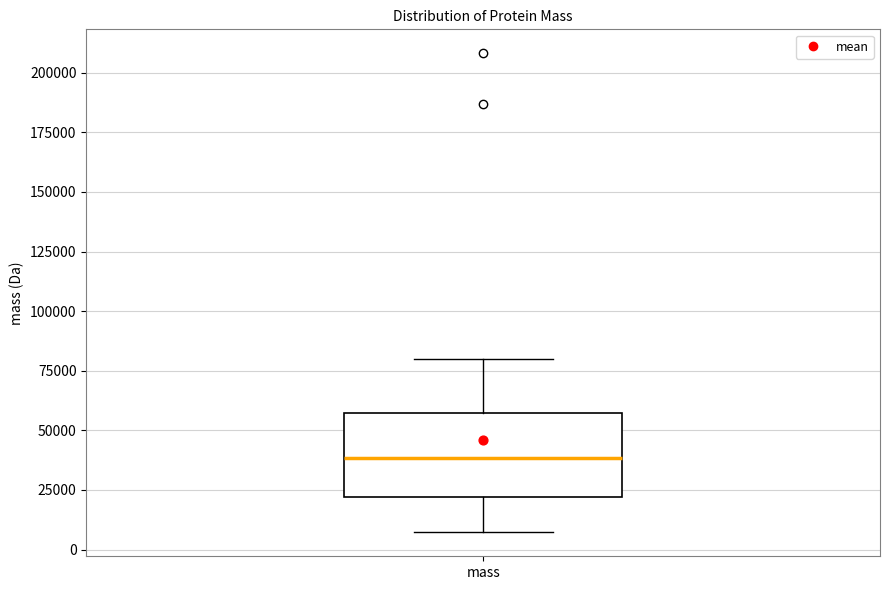

Transcribe this box plot: give where the median line is, the range the box spans, and where the two whiskers end, as read against the y-axis. The values are not printed on the chart, so give them approximately, as read against the axis.

median 40000, box 20000 to 55000, whiskers 5000 to 80000